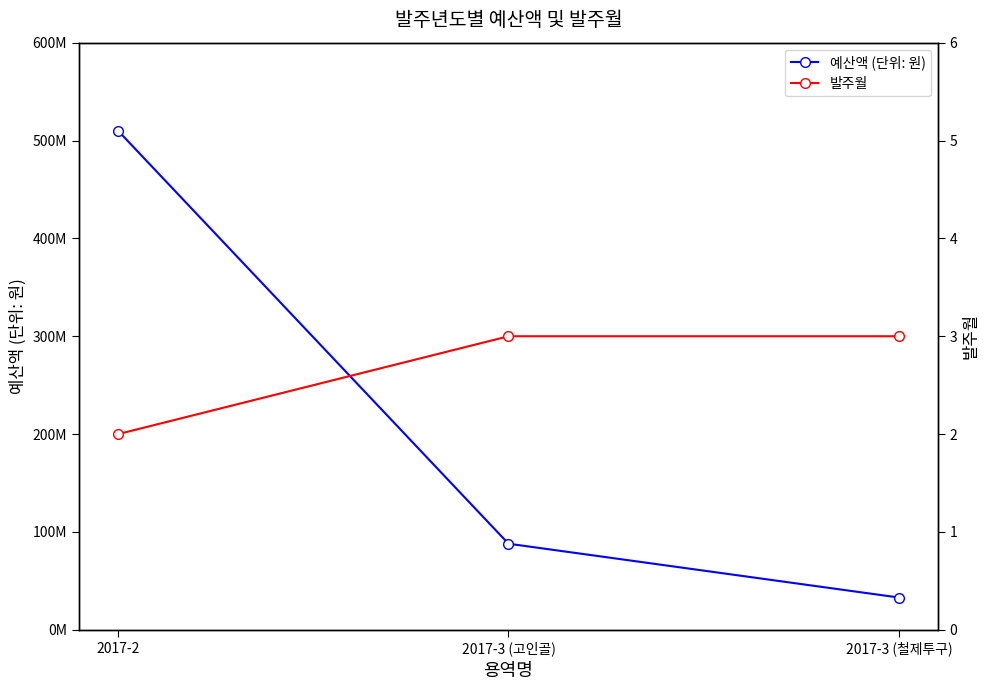

List the series in order of their overall mean, highest first.

예산액 (단위: 원), 발주월